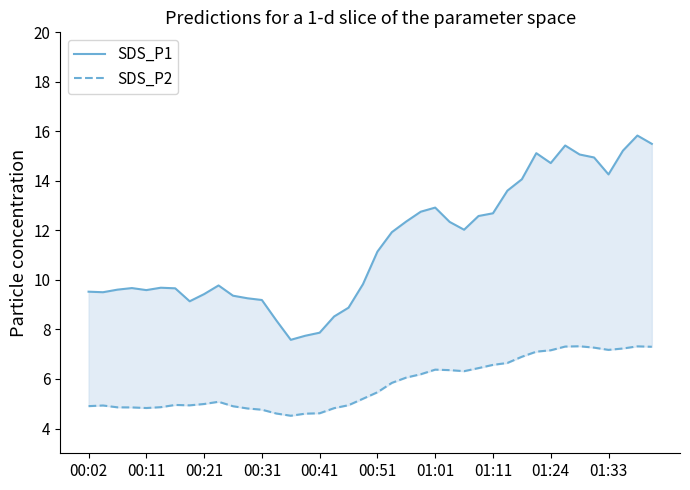

In SDS_P2, how many points are lower than both neighbors (excluding endpoints)?

5